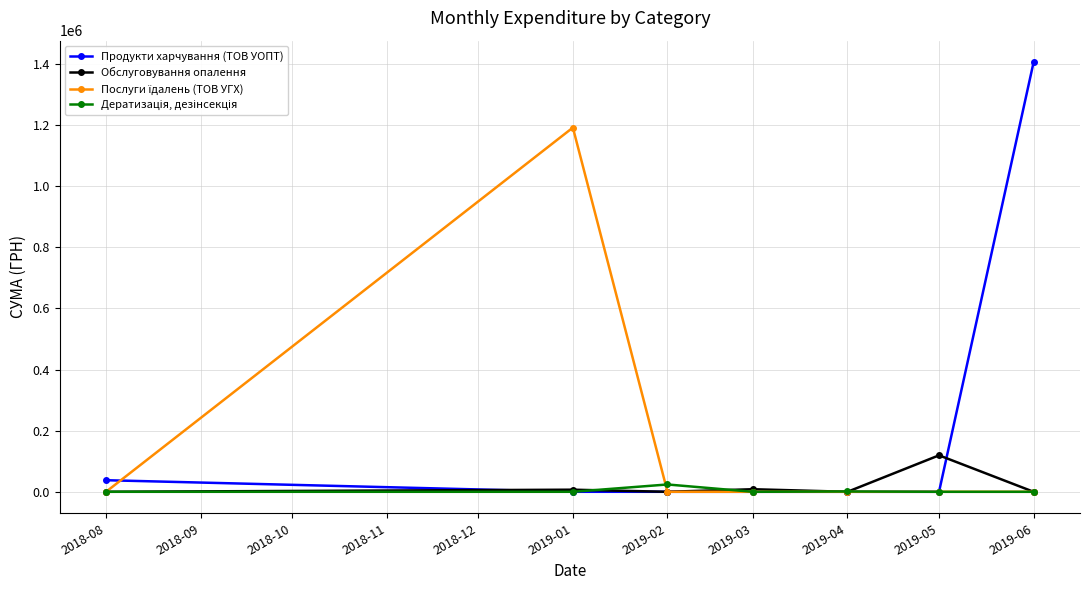

Which series has the widest spread of values?

Продукти харчування (ТОВ УОПТ)